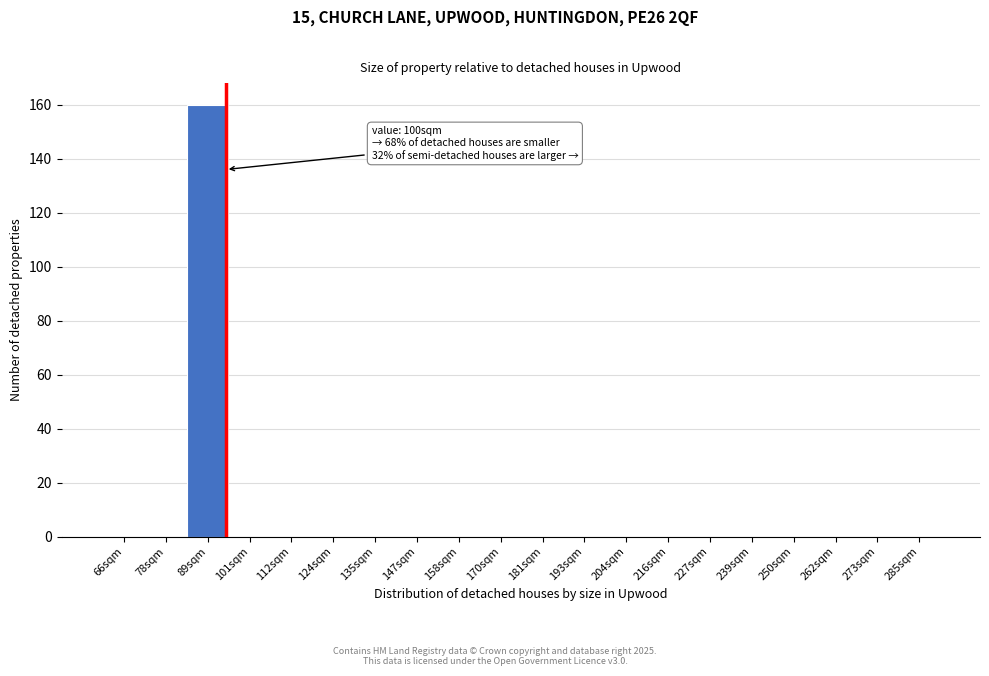

Reading left to right, transcribe all the data shown in this chart.

66sqm=0	78sqm=0	89sqm=160	101sqm=0	112sqm=0	124sqm=0	135sqm=0	147sqm=0	158sqm=0	170sqm=0	181sqm=0	193sqm=0	204sqm=0	216sqm=0	227sqm=0	239sqm=0	250sqm=0	262sqm=0	273sqm=0	285sqm=0